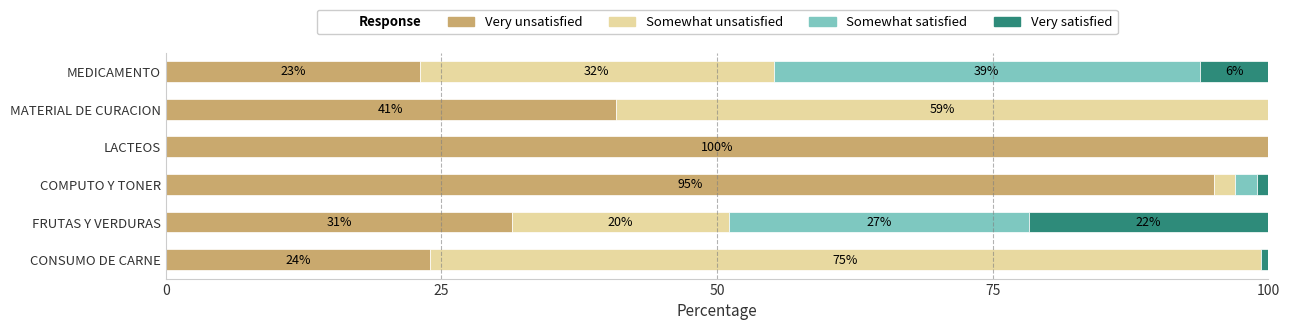

At which label is Very unsatisfied closest to 61?

MATERIAL DE CURACION